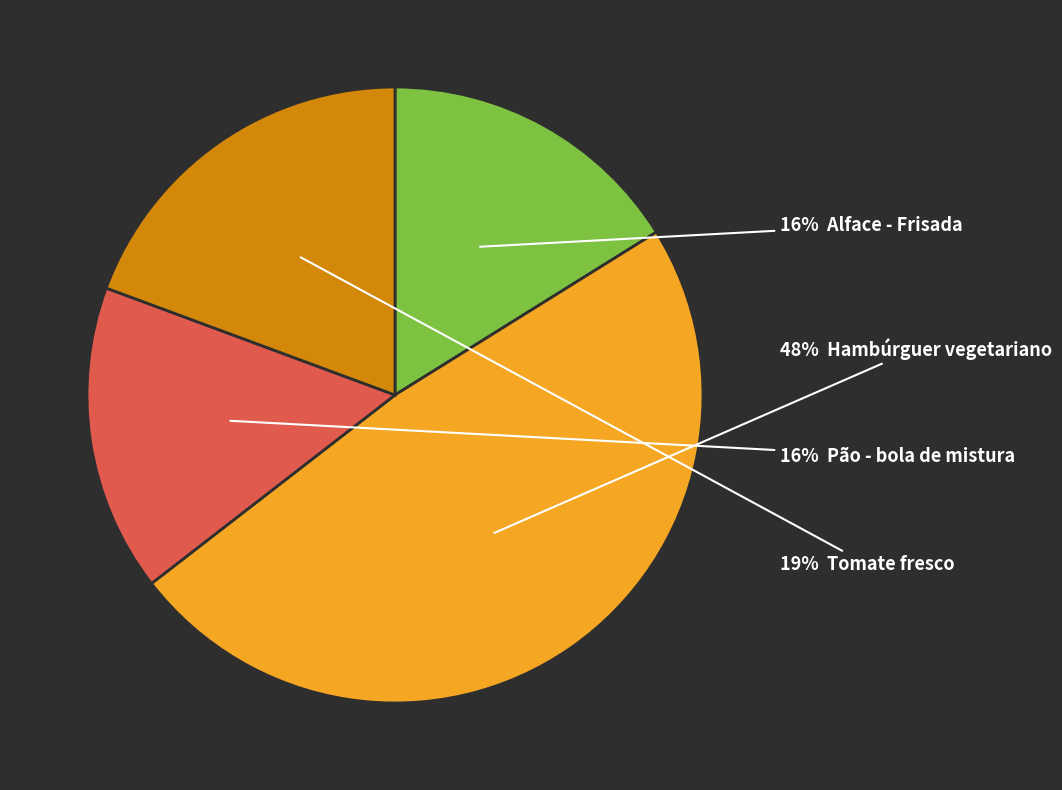

To the nearest percent, what is the average slice percentage?

25%